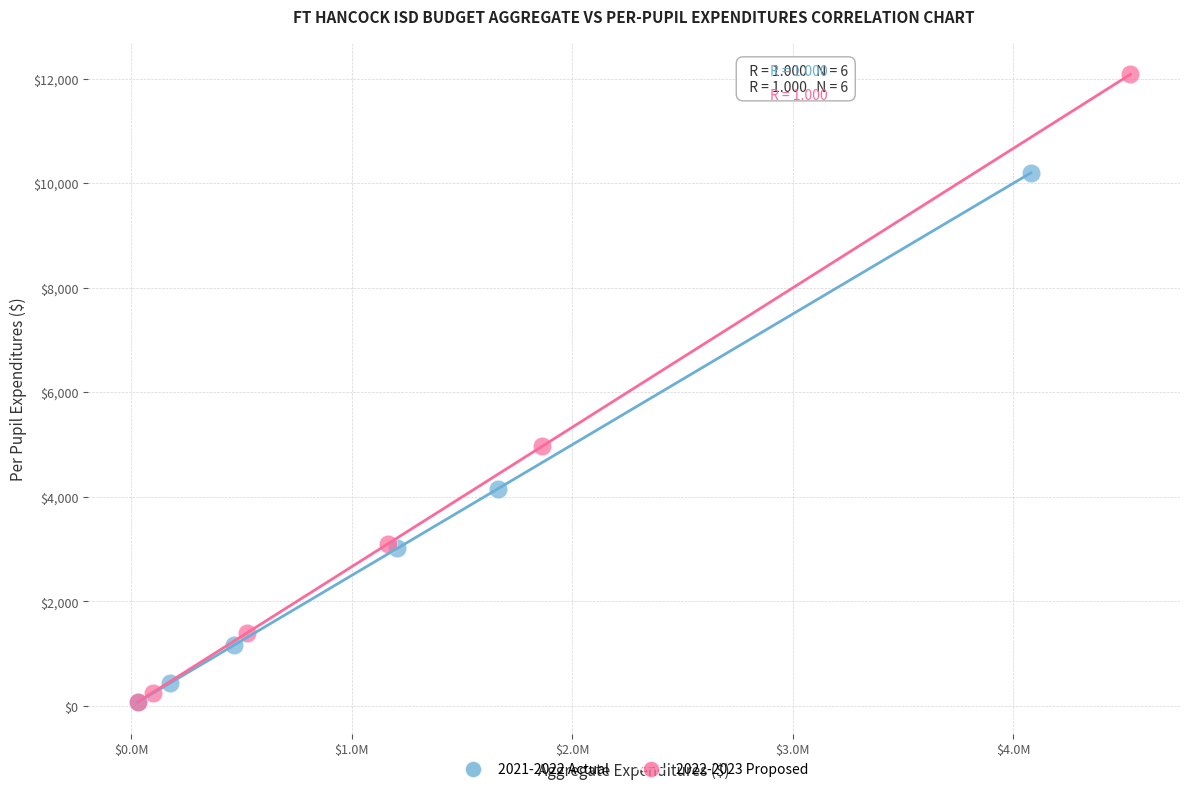

Which series reaches the maximum Y coordinate?

2022-2023 Proposed